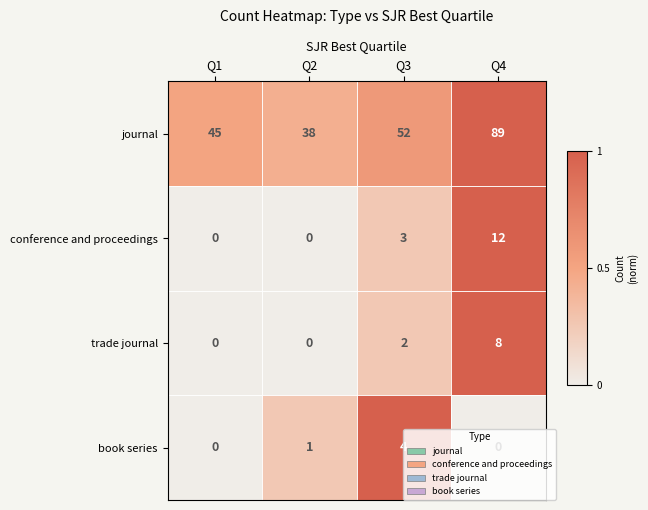

What is the spread (max minus min) of values at Q2?

38